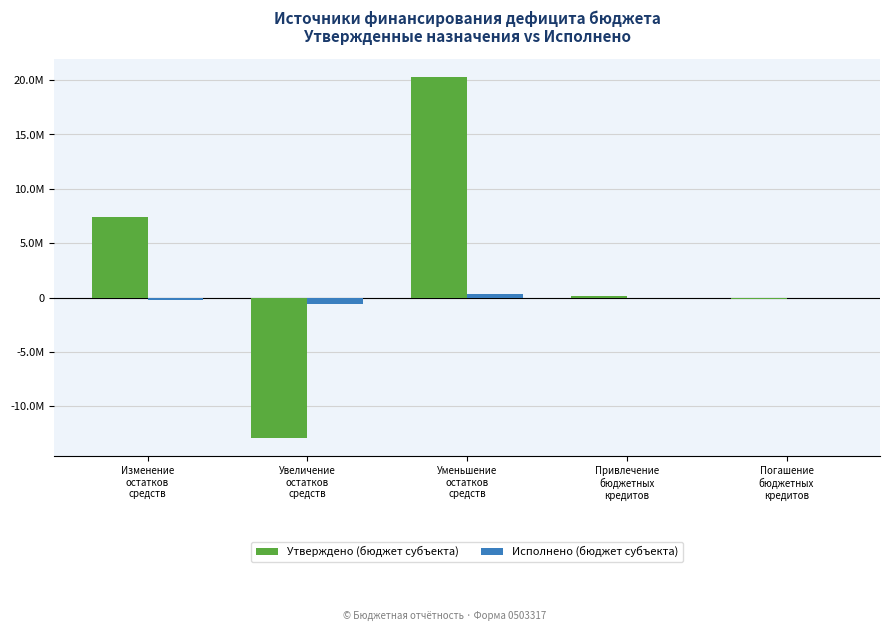

What are all the series names shown in the legend?

Утверждено (бюджет субъекта), Исполнено (бюджет субъекта)